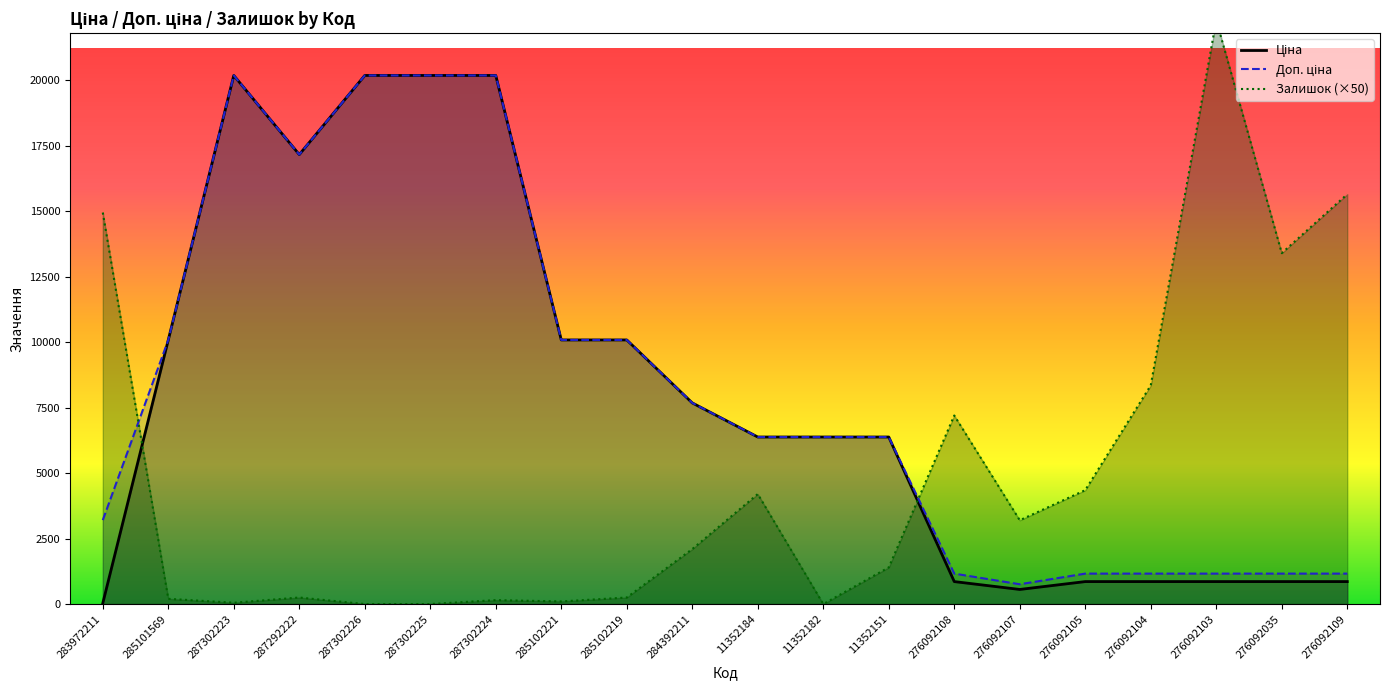

What is the total value across all series at 11352151?

14157.7